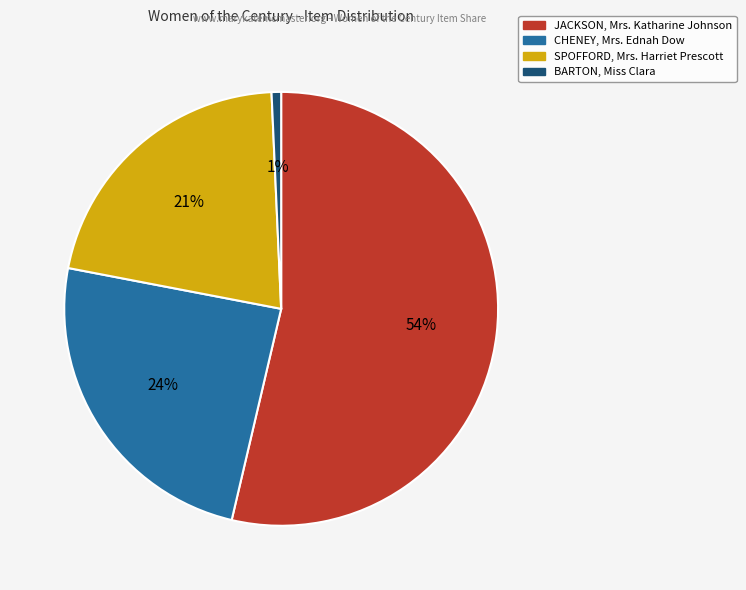

What is the majority slice?

JACKSON, Mrs. Katharine Johnson